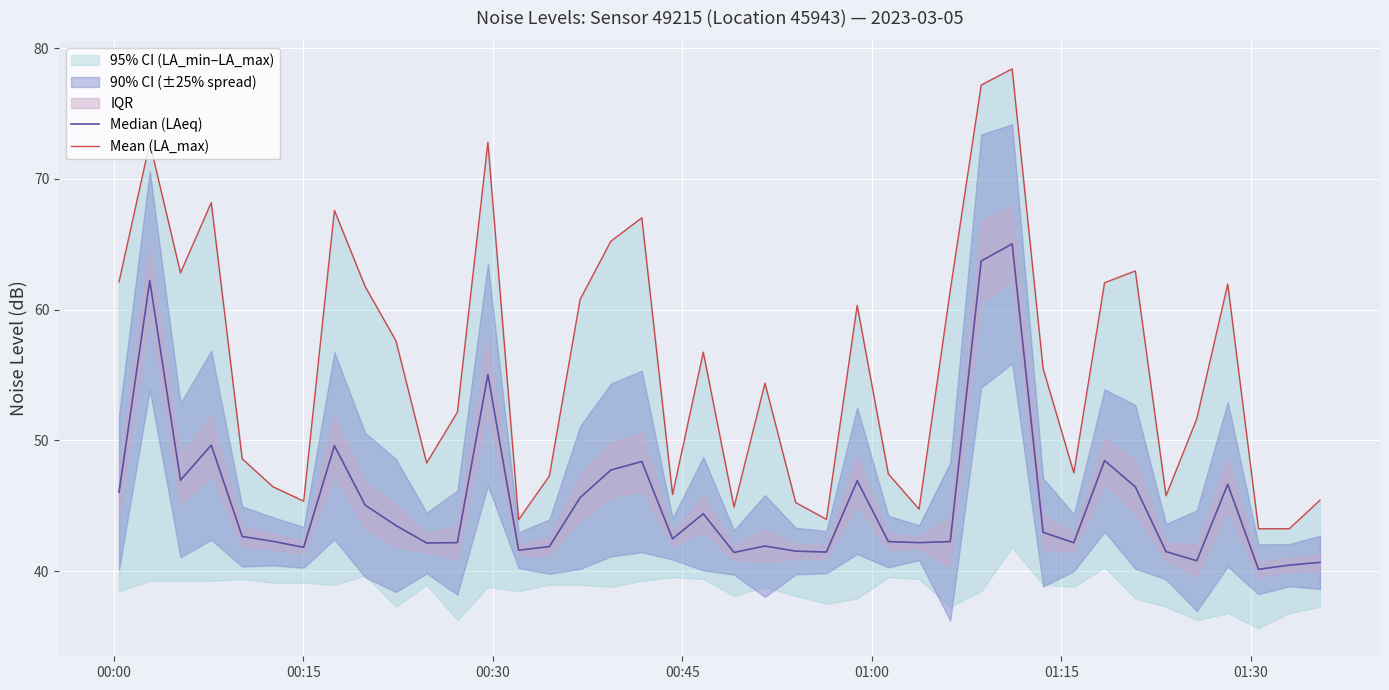

True or false: Median (LAeq) has more than 1 interior local peaks.

True